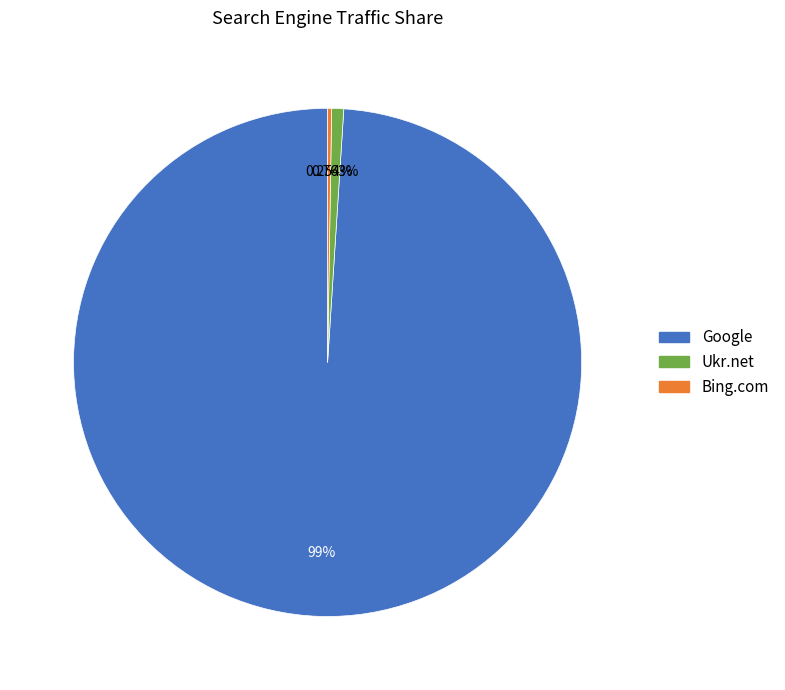

Is there any slice that represents more than half of the pie?

Yes